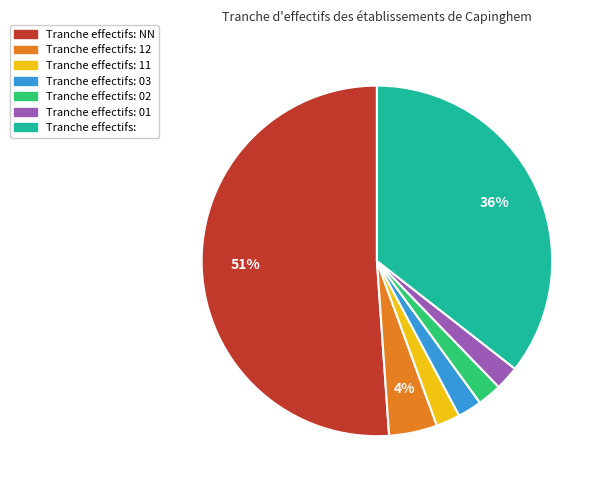

Is there a majority slice in this chart?

Yes